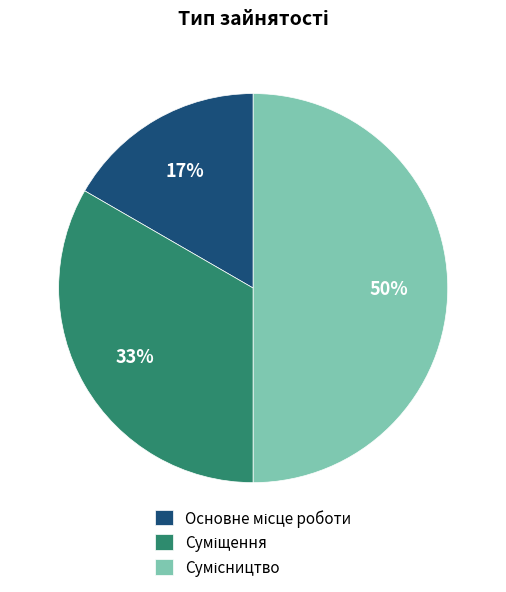

Is there a majority slice in this chart?

No